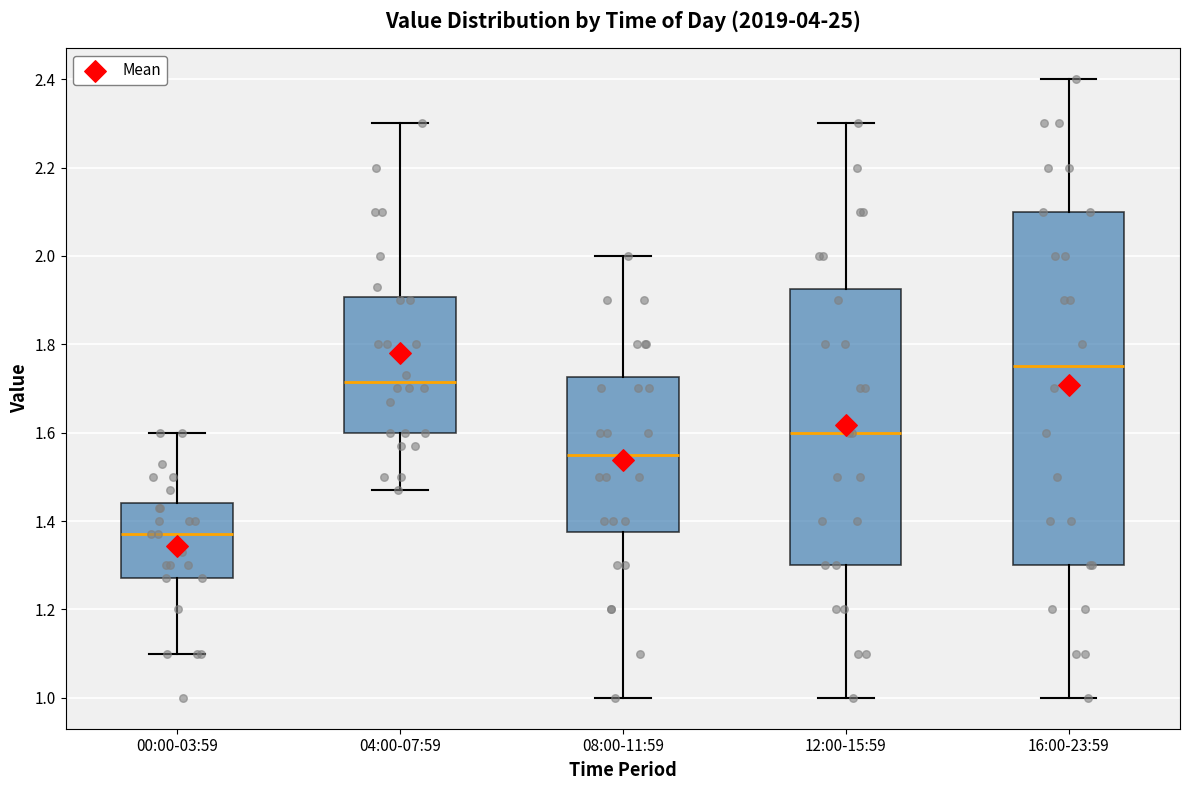

Reading left to right, transcribe this box plot: for each box, give where its median line is, the range the box spans, and where its two whiskers end, as read against the y-axis. The values are not printed on the chart, so give them approximately, as read against the axis.

00:00-03:59: median 1.38, box 1.28 to 1.44, whiskers 1.10 to 1.60
04:00-07:59: median 1.72, box 1.60 to 1.90, whiskers 1.48 to 2.30
08:00-11:59: median 1.56, box 1.38 to 1.72, whiskers 1.00 to 2.00
12:00-15:59: median 1.60, box 1.30 to 1.92, whiskers 1.00 to 2.30
16:00-23:59: median 1.76, box 1.30 to 2.10, whiskers 1.00 to 2.40